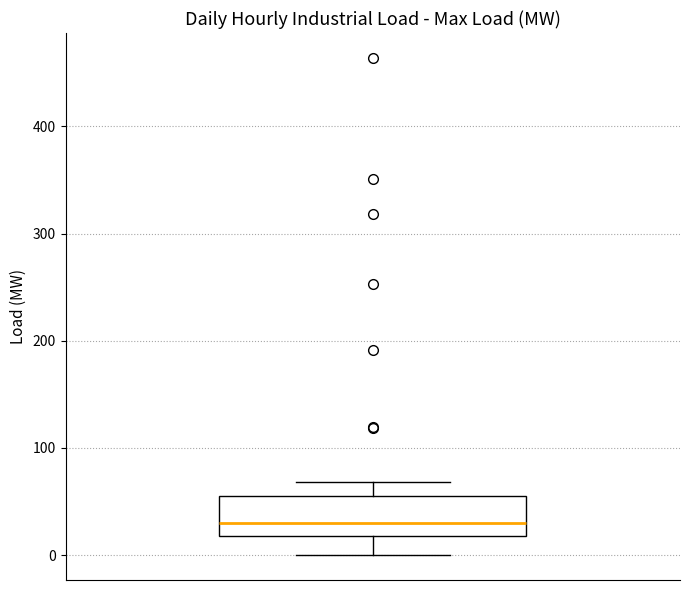

Where is the upper edge of the box on the y-axis? The values are not printed on the chart, so give them approximately, as read against the axis.

60